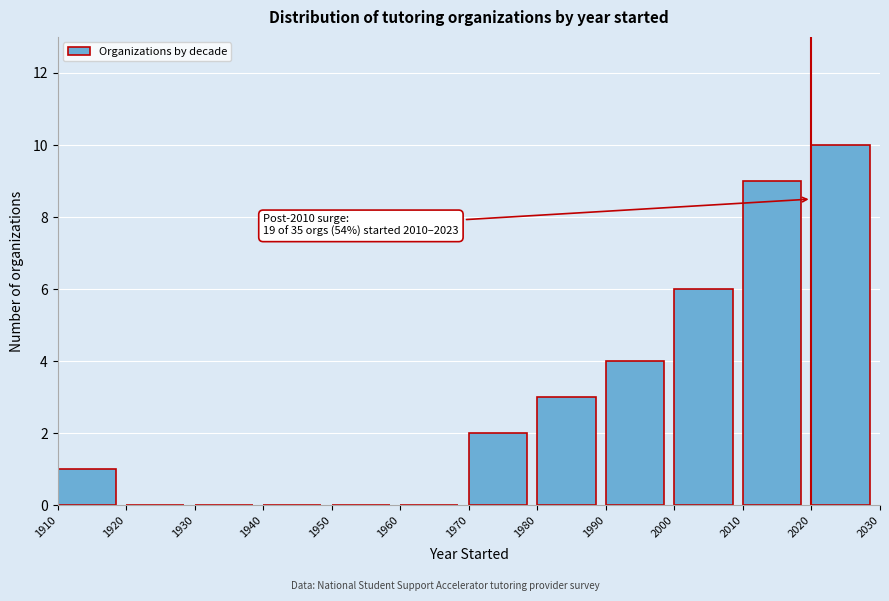

Which range on the x-axis has the tallest bar?

2020 to 2030